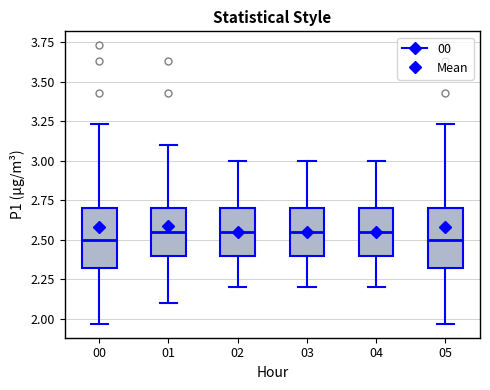

Reading left to right, transcribe this box plot: for each box, give where its median line is, the range the box spans, and where its two whiskers end, as read against the y-axis. The values are not printed on the chart, so give them approximately, as read against the axis.

00: median 2.50, box 2.30 to 2.70, whiskers 1.95 to 3.25
01: median 2.55, box 2.40 to 2.70, whiskers 2.10 to 3.10
02: median 2.55, box 2.40 to 2.70, whiskers 2.20 to 3.00
03: median 2.55, box 2.40 to 2.70, whiskers 2.20 to 3.00
04: median 2.55, box 2.40 to 2.70, whiskers 2.20 to 3.00
05: median 2.50, box 2.30 to 2.70, whiskers 1.95 to 3.25